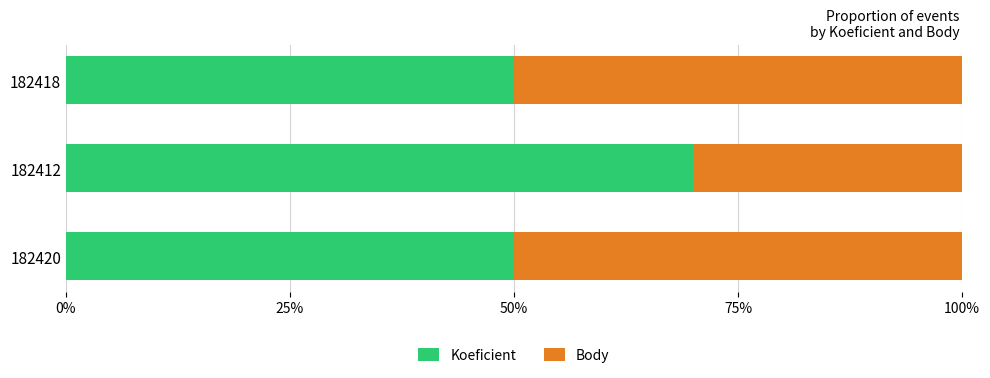

The value of Koeficient at 182420 is 26. True or false?

False